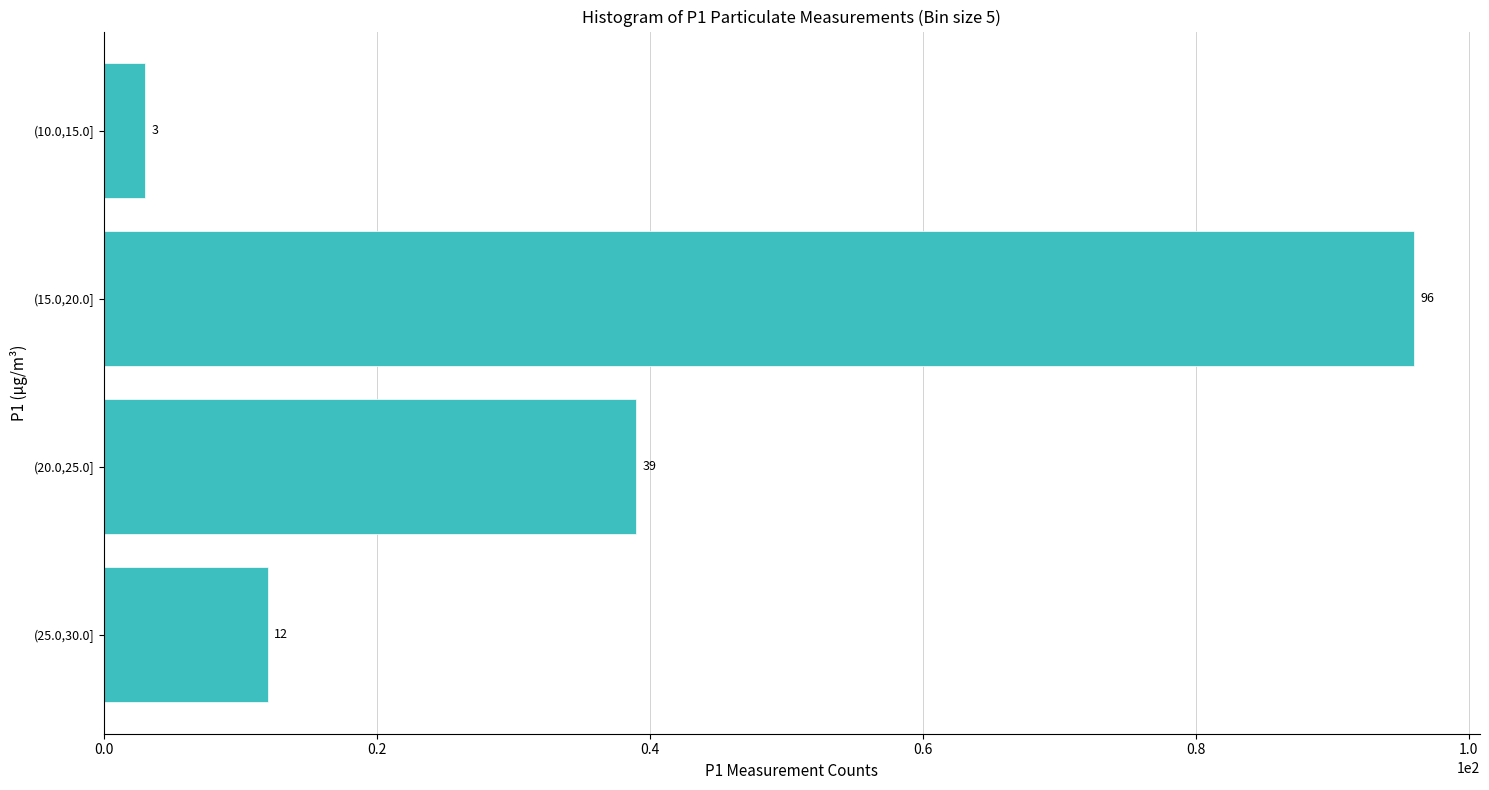

Reading bottom to top, transcribe all the data shown in this chart.

12	39	96	3